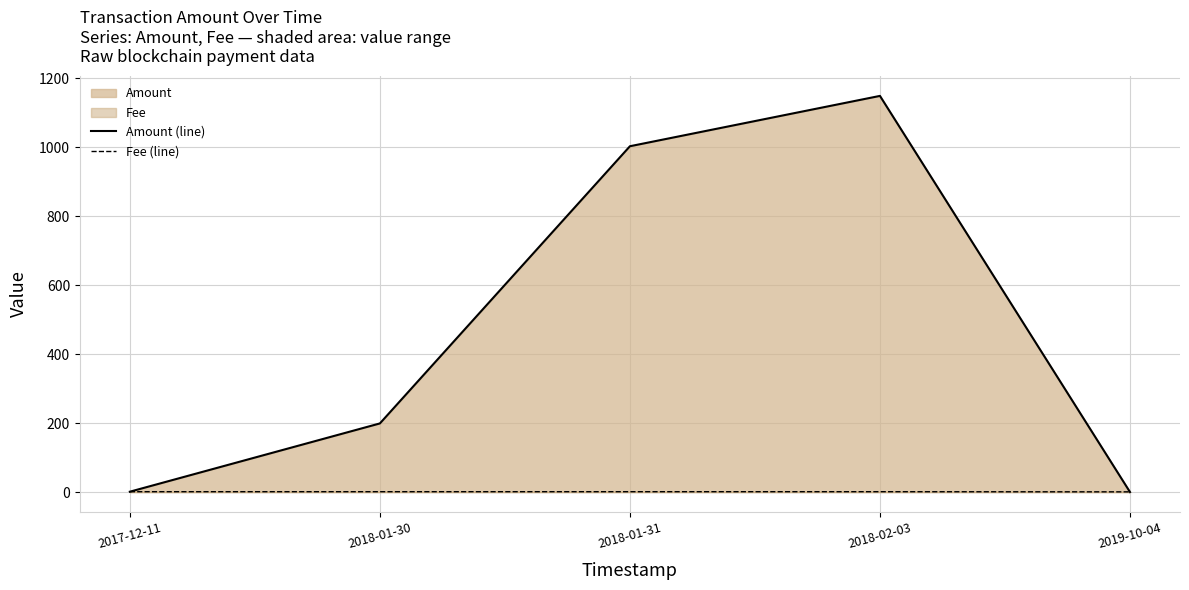

What is the approximate value of Fee (line) at 2017-12-11?

1.0